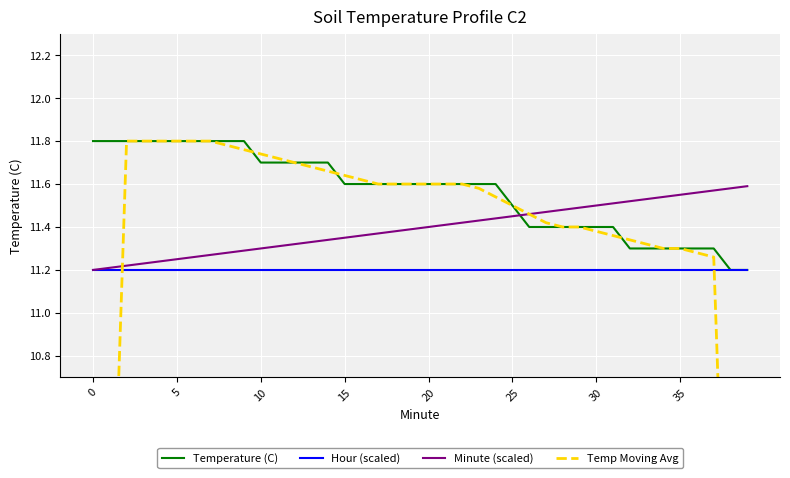

What is the maximum value for Hour (scaled)?

11.2